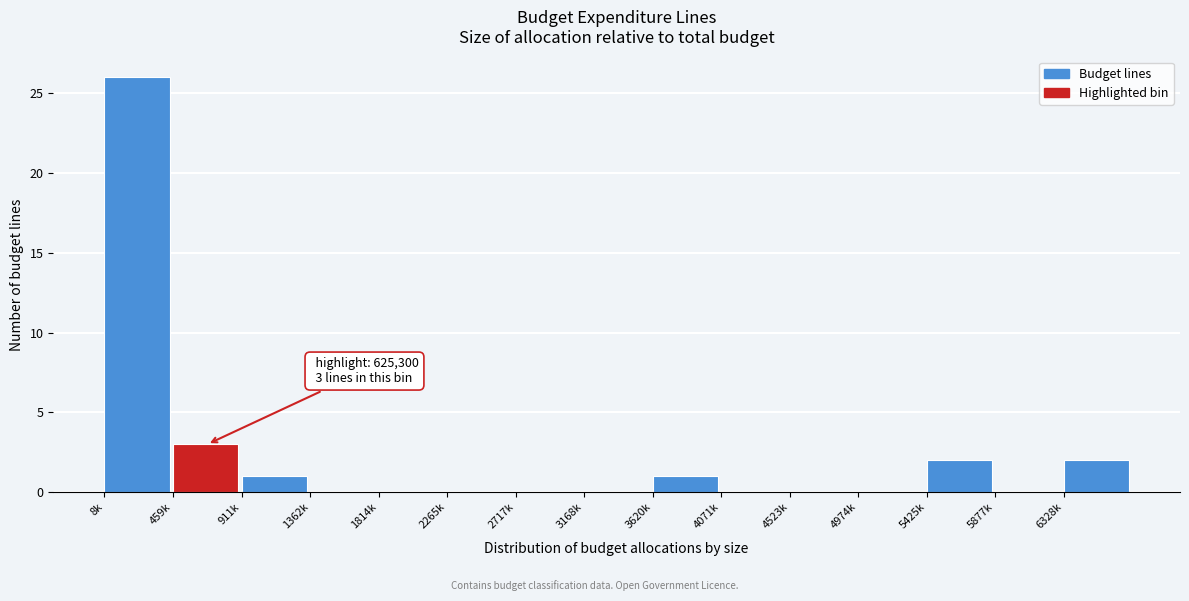

Reading left to right, transcribe all the data shown in this chart.

8k=26	459k=3	911k=1	1362k=0	1814k=0	2265k=0	2717k=0	3168k=0	3620k=1	4071k=0	4523k=0	4974k=0	5425k=2	5877k=0	6328k=2